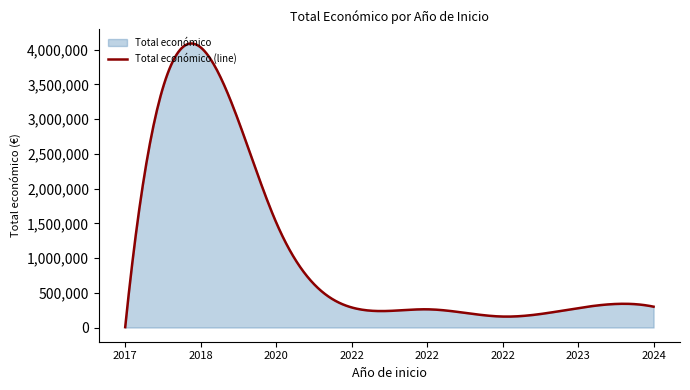

At which category does the data reach its first local peak?

2018